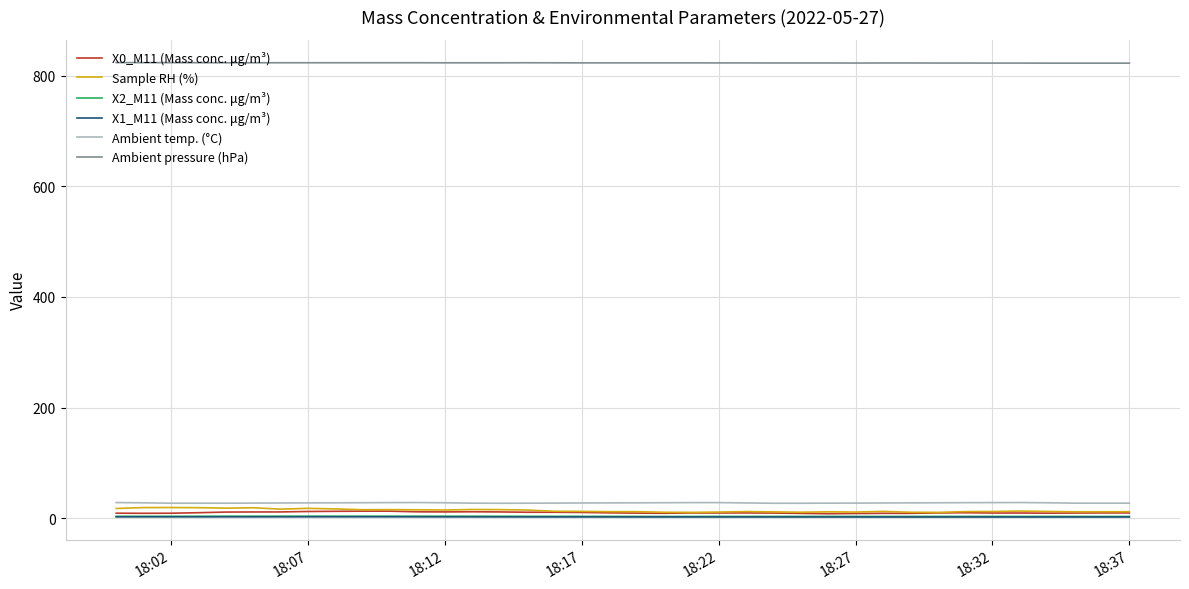

Which series has the largest total across all categories?

Ambient pressure (hPa)